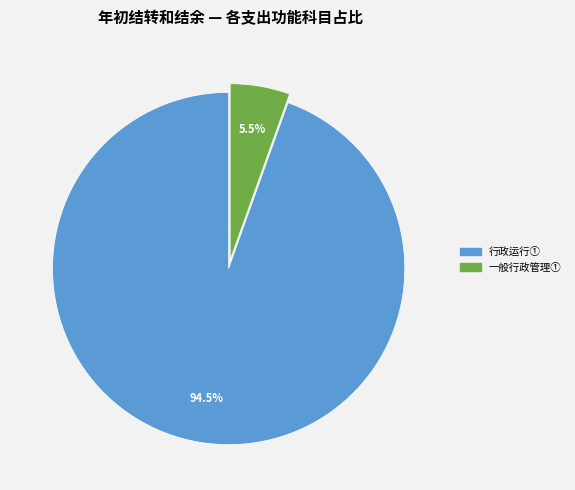

Is there a majority slice in this chart?

Yes